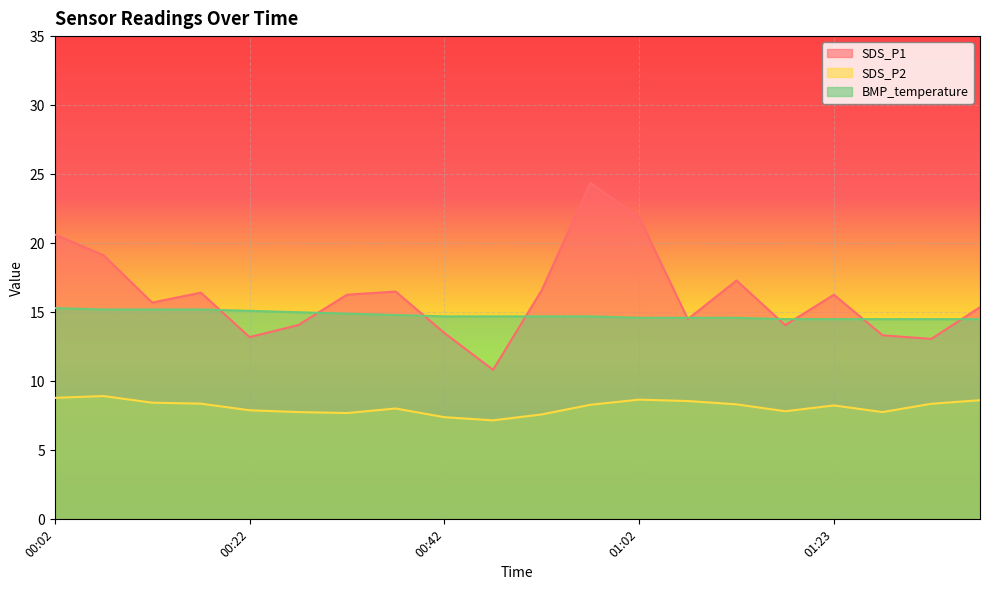

Between 00:17 and 01:18, which series saw the biggest shift?

SDS_P1